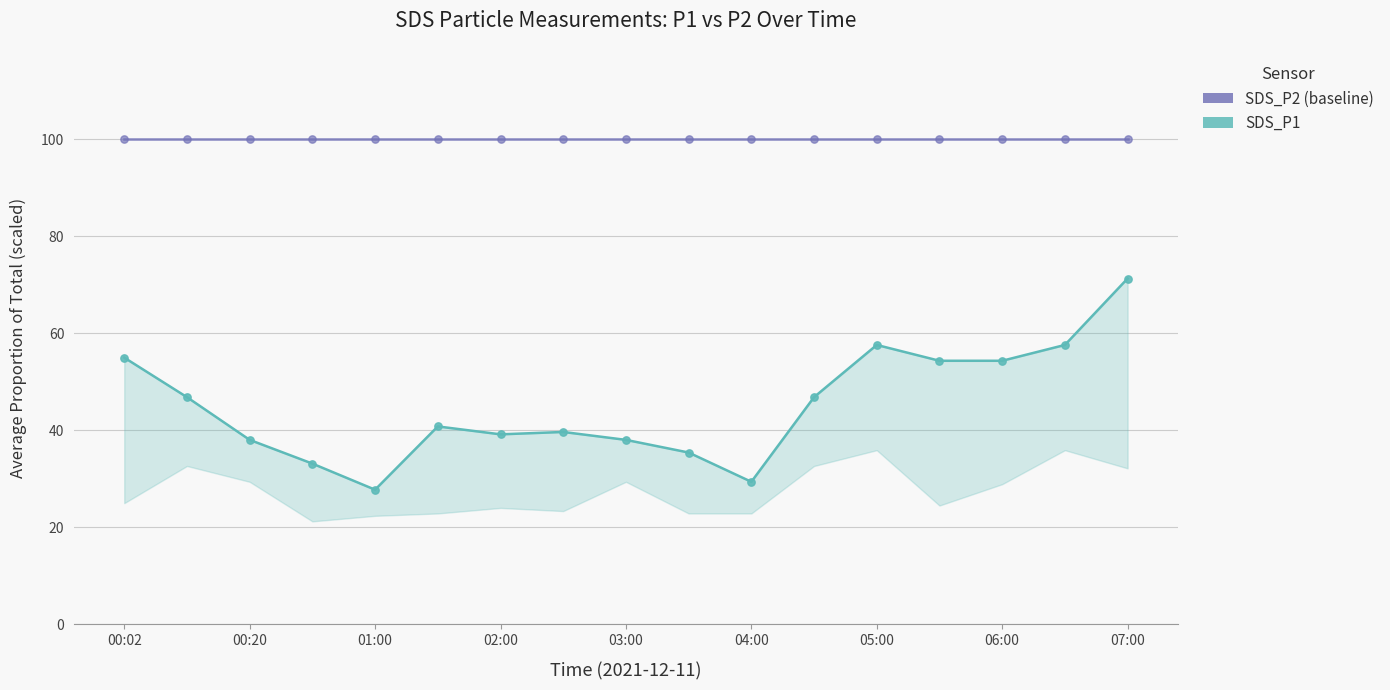

At which category is the sum across all series the highest?

07:00